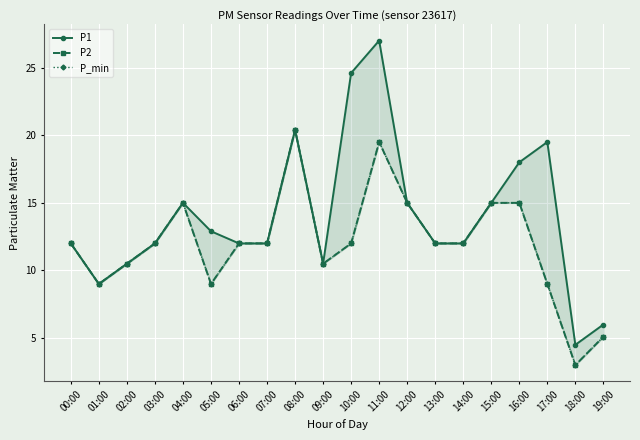

True or false: P1 and P2 cross at least once.

False